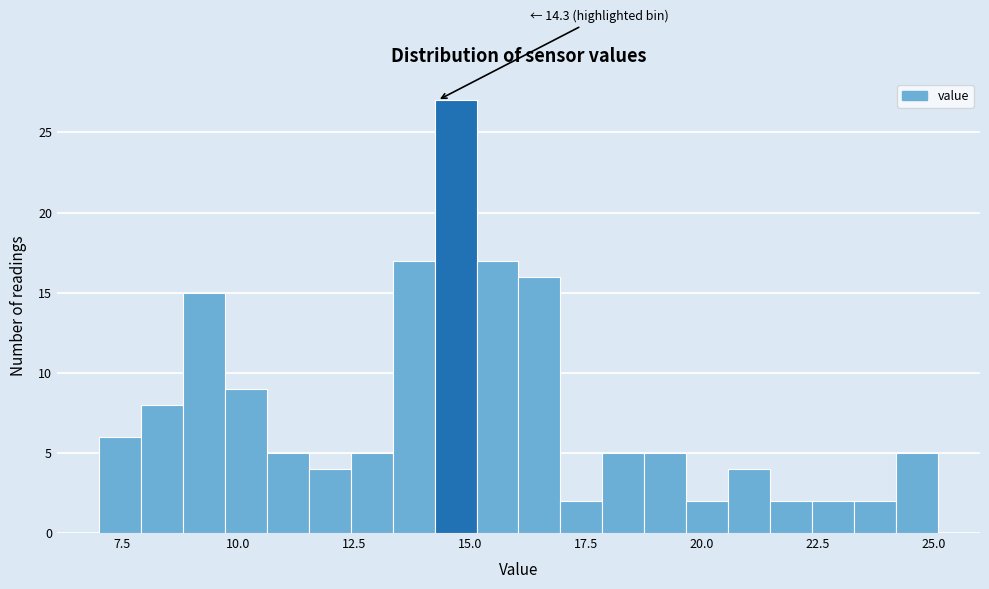

Read against the x-axis, roughly where is the centre of the tallest bar?

14.5